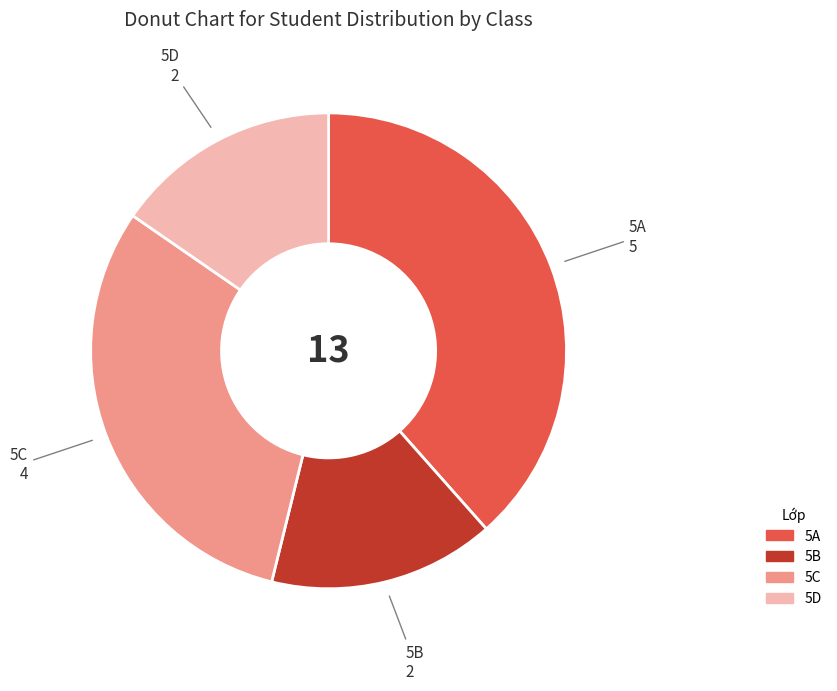

True or false: 5A accounts for 31% of the total.

False